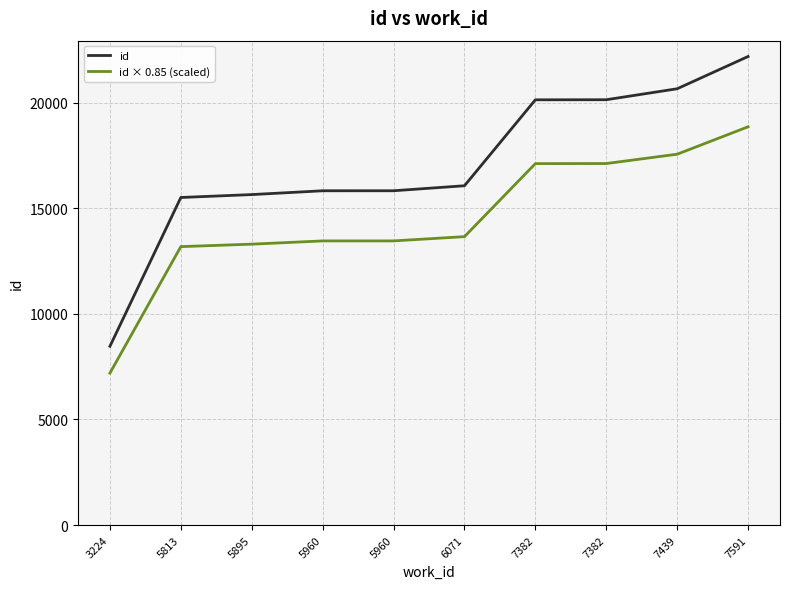

Rank the series at 5813 from lowest to highest value.

id × 0.85 (scaled), id